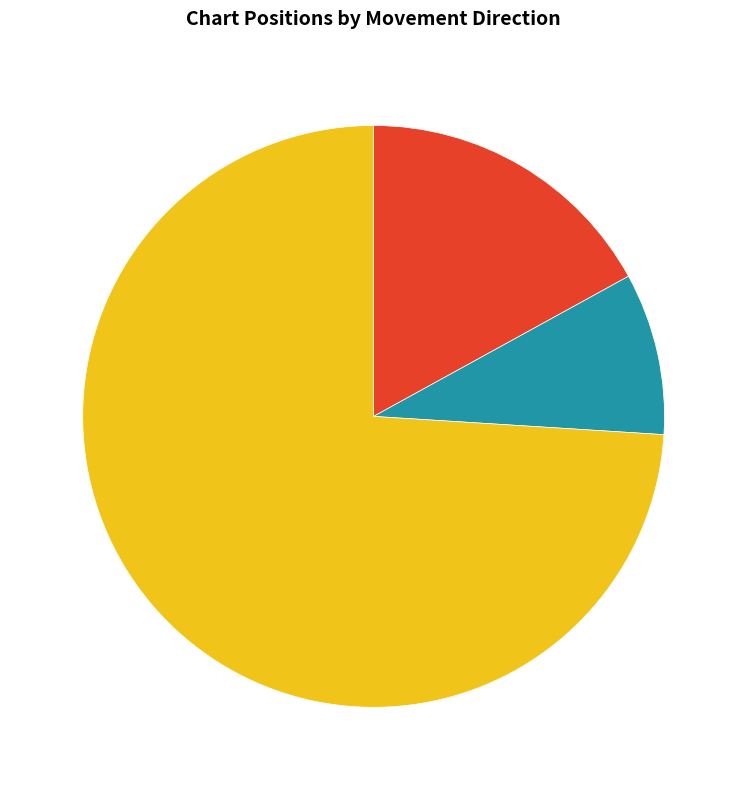

Is there any slice that represents more than half of the pie?

Yes